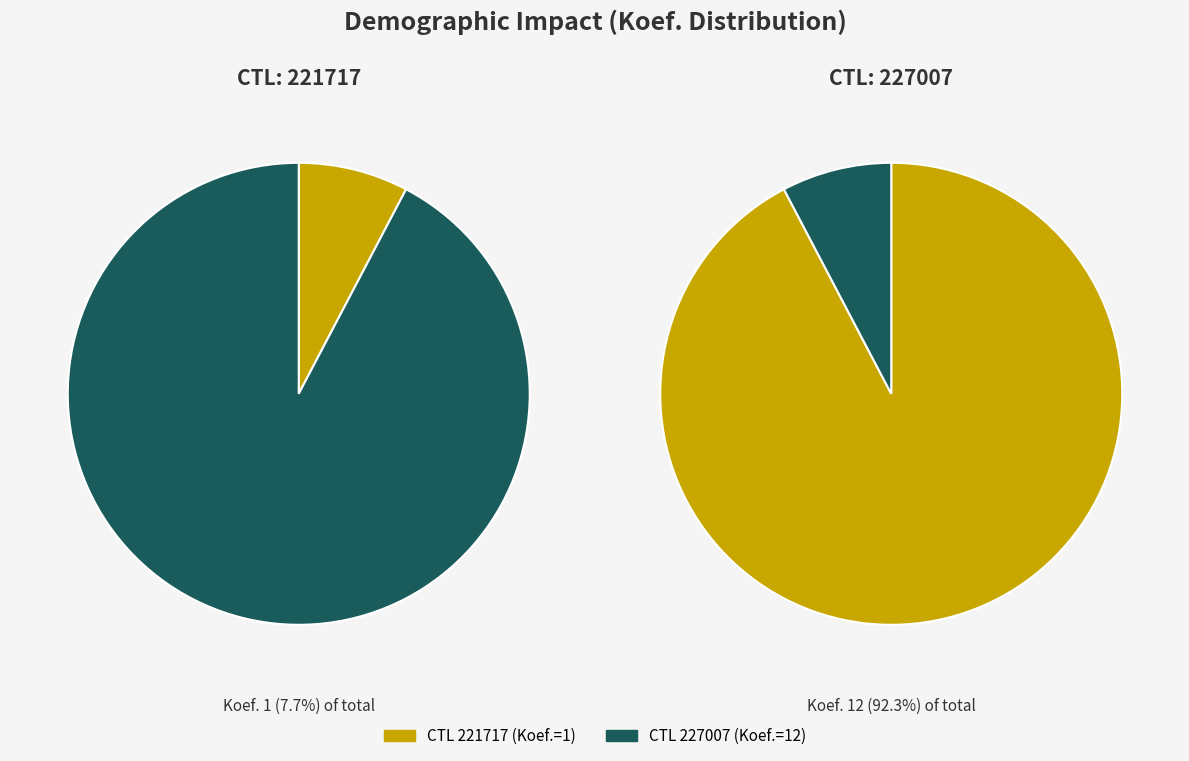

To the nearest percent, what percentage of the pie is 227007?

92%